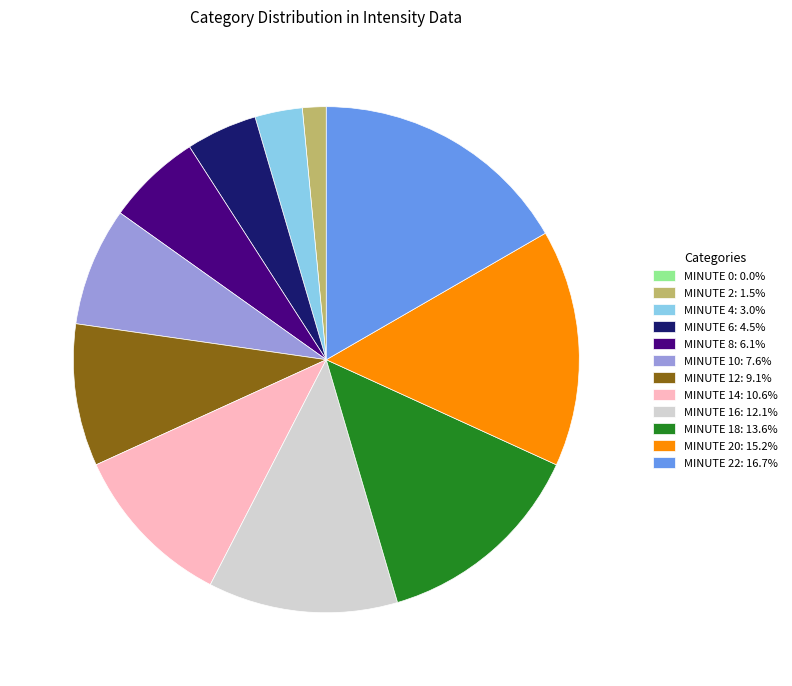

Is there any slice that represents more than half of the pie?

No